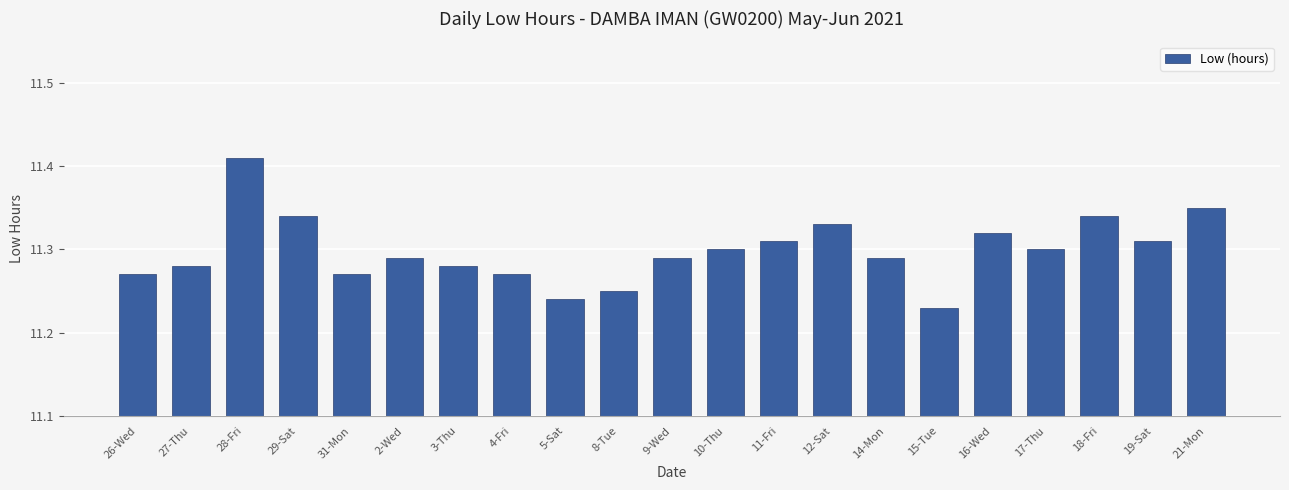

What is the sum of the values at 2-Wed and 27-Thu?

22.6